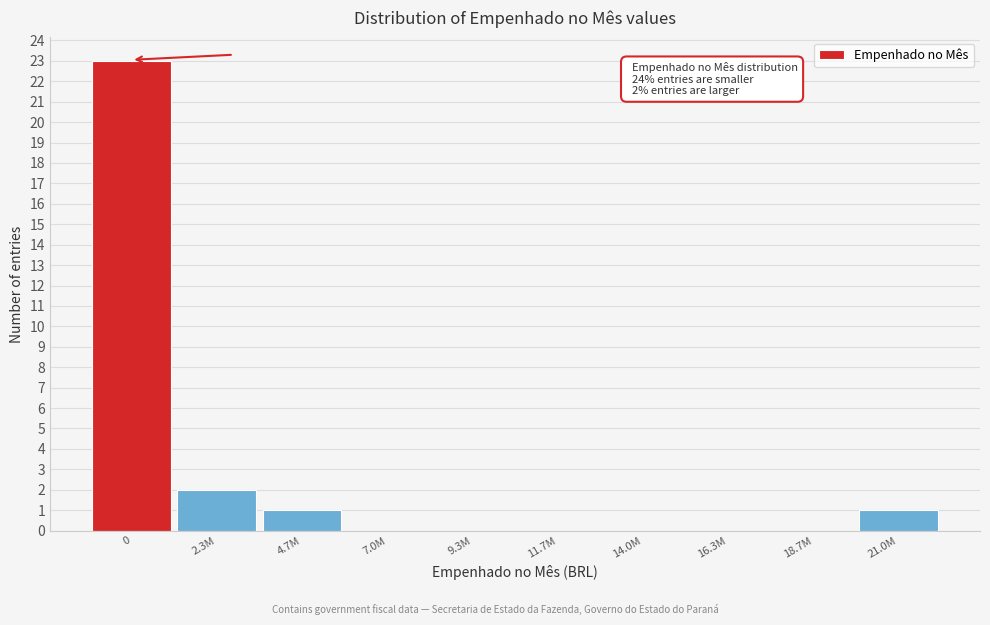

Reading left to right, what are all the values shown in this chart?

0=23	2.3M=2	4.7M=1	7.0M=0	9.3M=0	11.7M=0	14.0M=0	16.3M=0	18.7M=0	21.0M=1